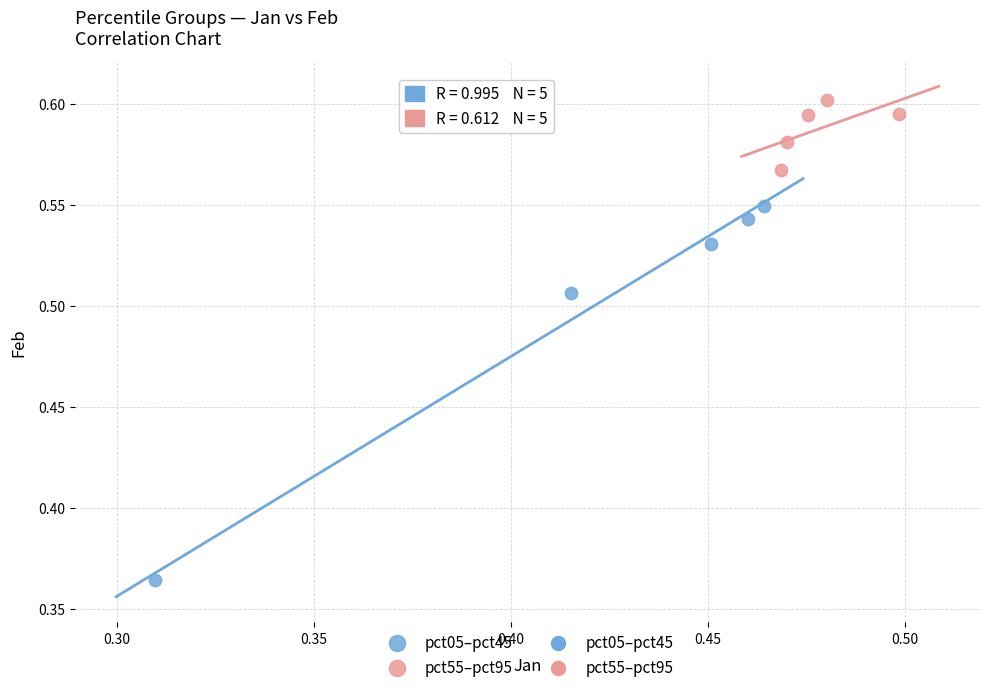

Which series has the largest Y range (max minus min)?

pct05–pct45